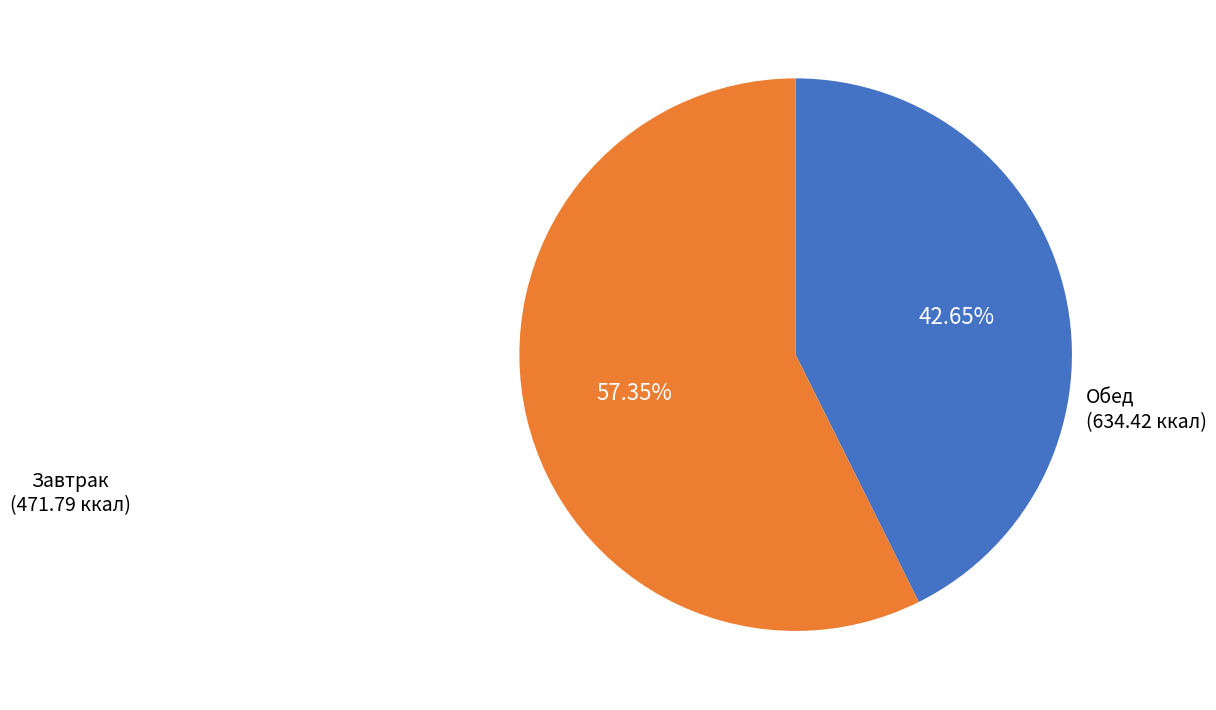

How many segments does this pie chart have?

2